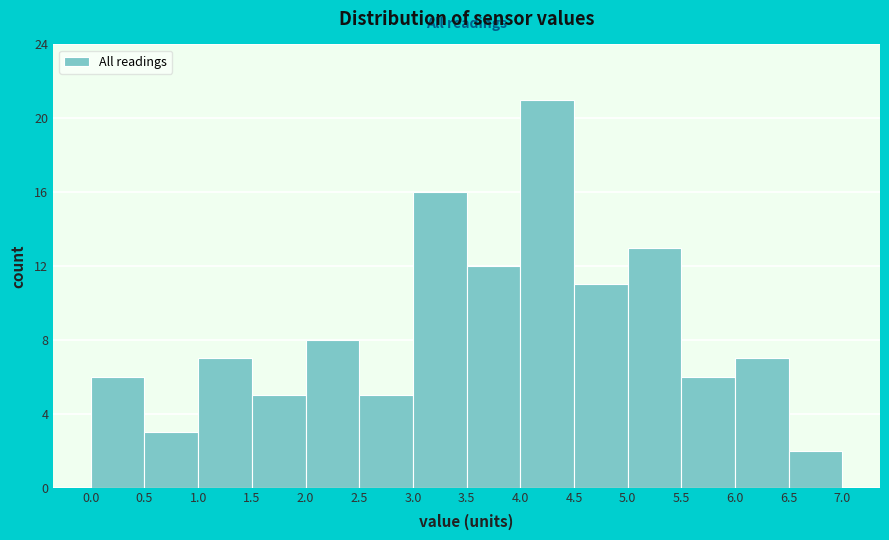

What is the height of the bar covering 5.5 to 6.0 on the x-axis? The values are not printed on the chart, so give them approximately, as read against the axis.

6